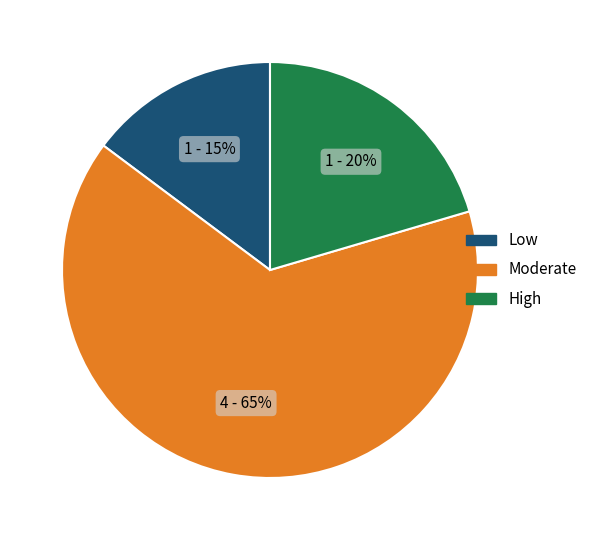

Which slice represents more than half of the pie?

Moderate